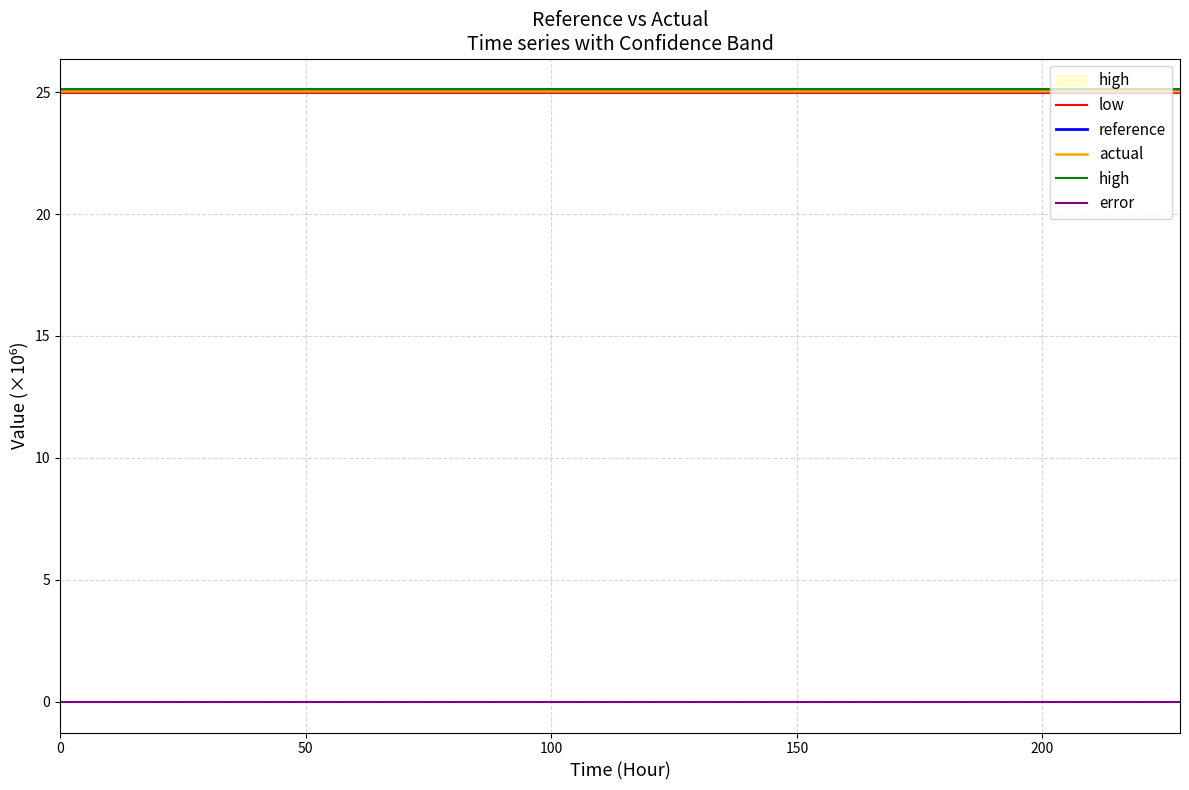

True or false: high and error cross at least once.

False